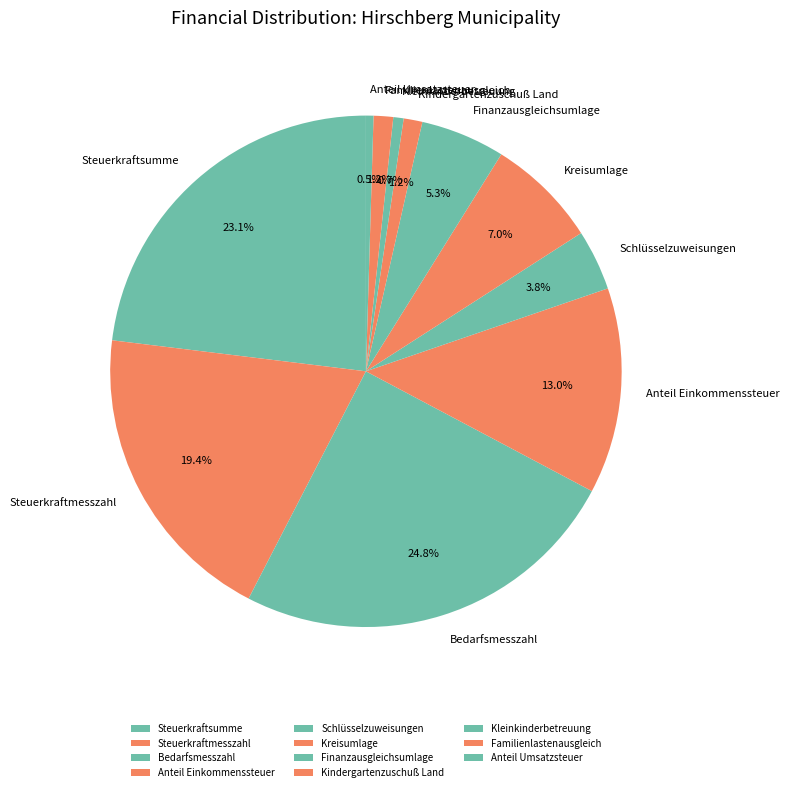

What percentage is NOT represented by Bedarfsmesszahl?

75.2%